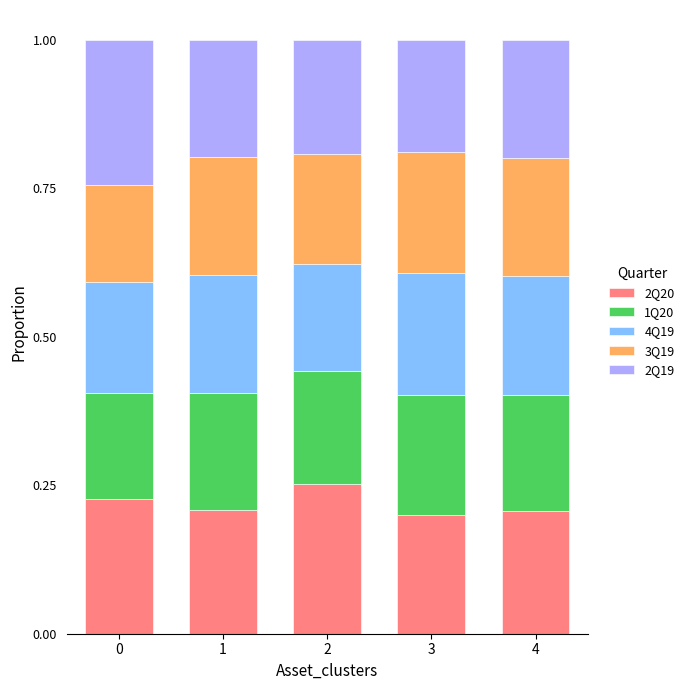

What is the total value across all series at 1?

1.0